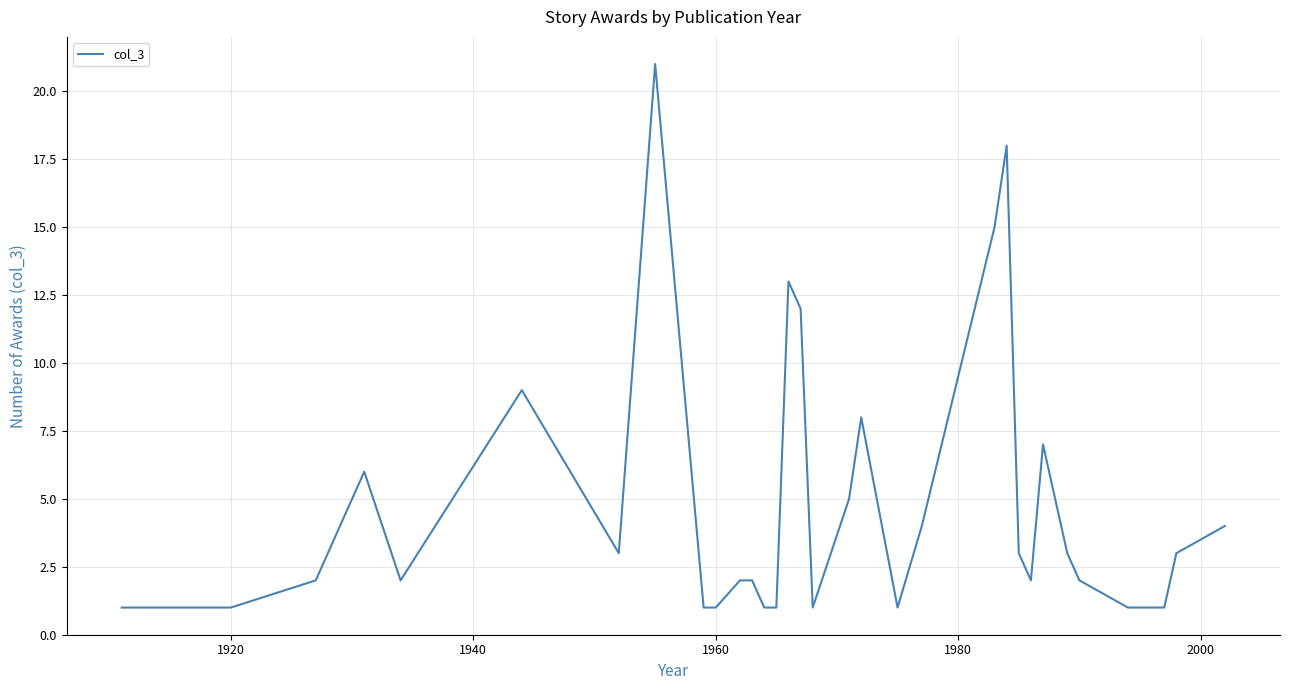

What is the difference between the maximum and minimum values?

20